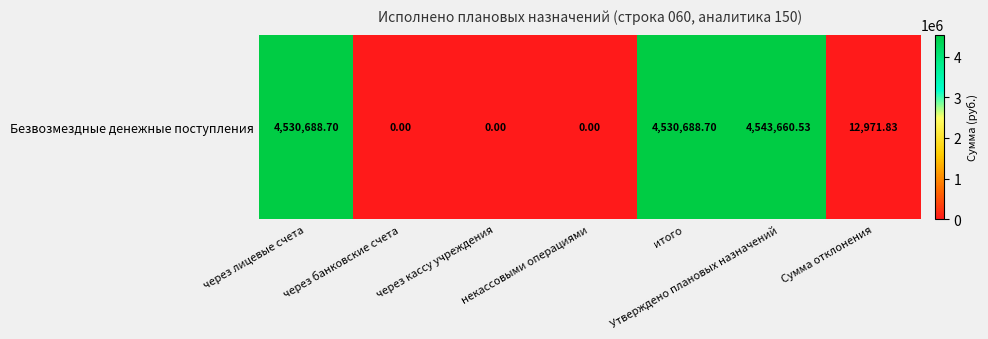

Where is the data nearest to the value 2271830?

Сумма отклонения